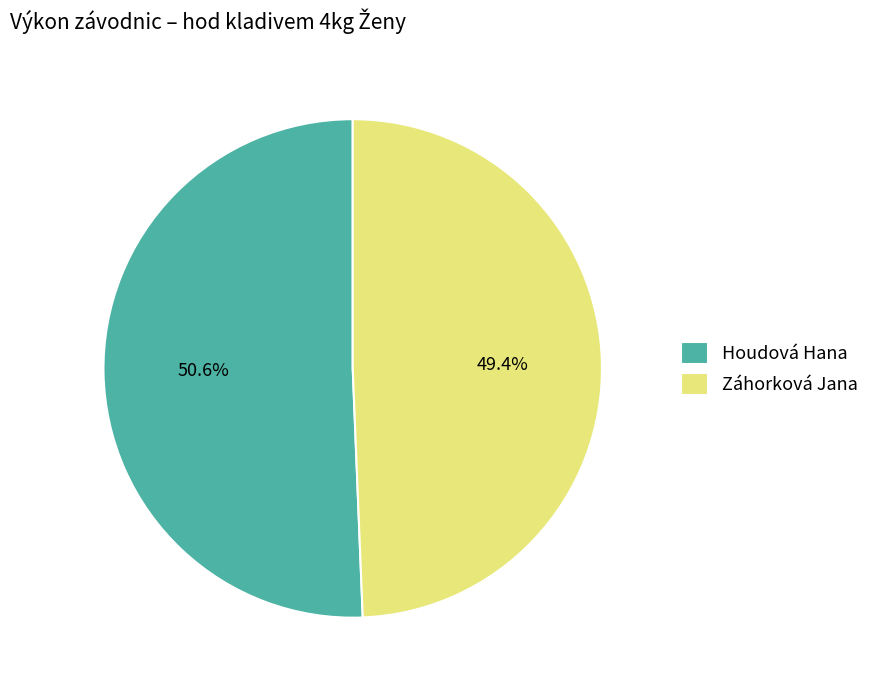

What is the largest slice in the pie chart?

Houdová Hana